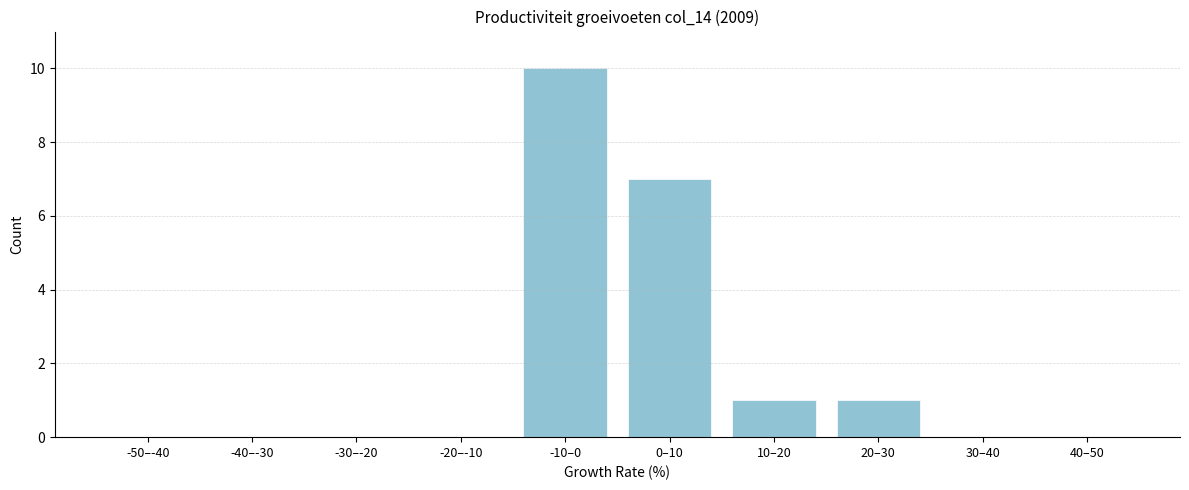

Reading right to left, what are all the values shown in this chart?

40–50=0	30–40=0	20–30=1	10–20=1	0–10=7	-10–0=10	-20–-10=0	-30–-20=0	-40–-30=0	-50–-40=0